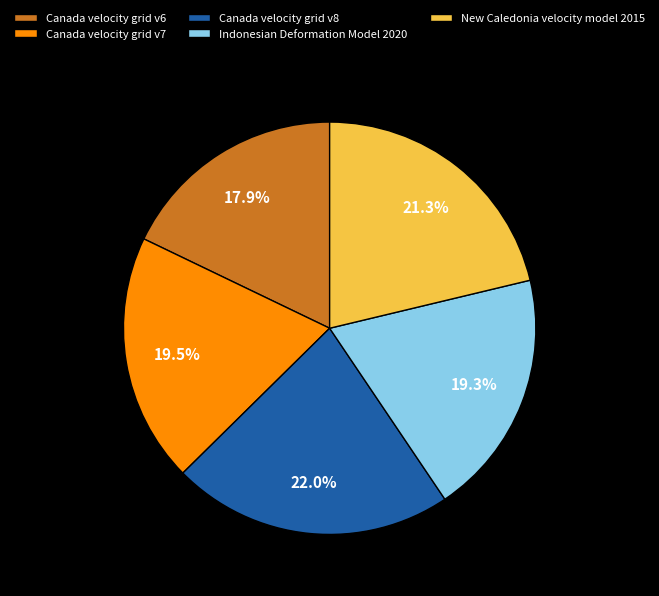

The Indonesian Deformation Model 2020 slice represents 31% of the pie. True or false?

False